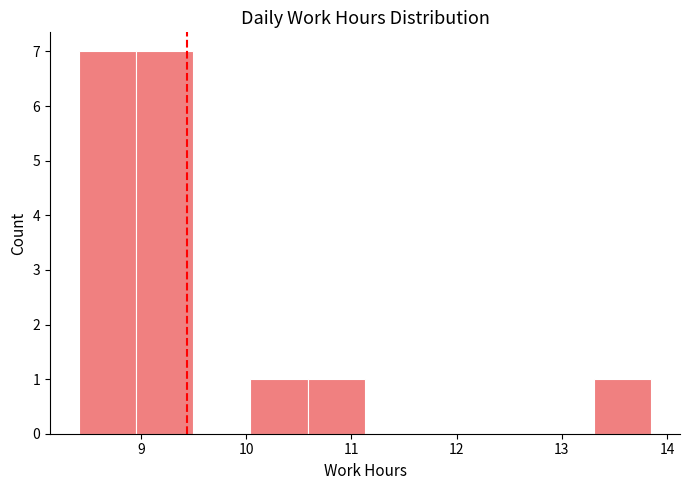

Reading left to right, transcribe this chart: for each bar, give the range it covers on the x-axis and its height. Neither the bar edges nor the heights are printed on the chart, so give them approximately, as read against the axes.

8.4 to 9.0: 7
9.0 to 9.5: 7
9.5 to 10.0: 0
10.0 to 10.6: 1
10.6 to 11.1: 1
11.1 to 11.7: 0
11.7 to 12.2: 0
12.2 to 12.8: 0
12.8 to 13.3: 0
13.3 to 13.9: 1